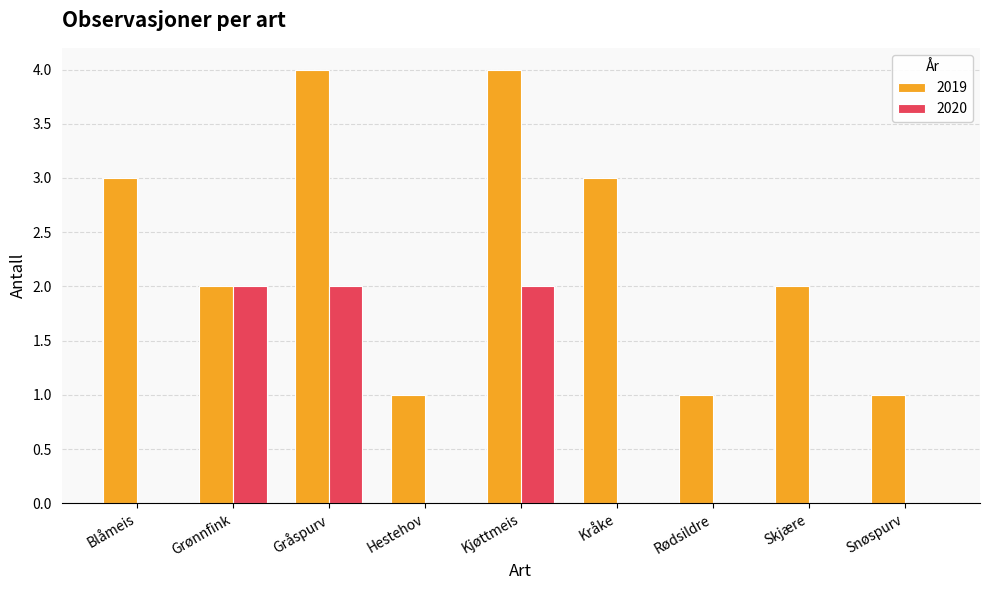

Reading left to right, list all the values displayed in this chart.

2019: Blåmeis=3	Grønnfink=2	Gråspurv=4	Hestehov=1	Kjøttmeis=4	Kråke=3	Rødsildre=1	Skjære=2	Snøspurv=1
2020: Blåmeis=0	Grønnfink=2	Gråspurv=2	Hestehov=0	Kjøttmeis=2	Kråke=0	Rødsildre=0	Skjære=0	Snøspurv=0